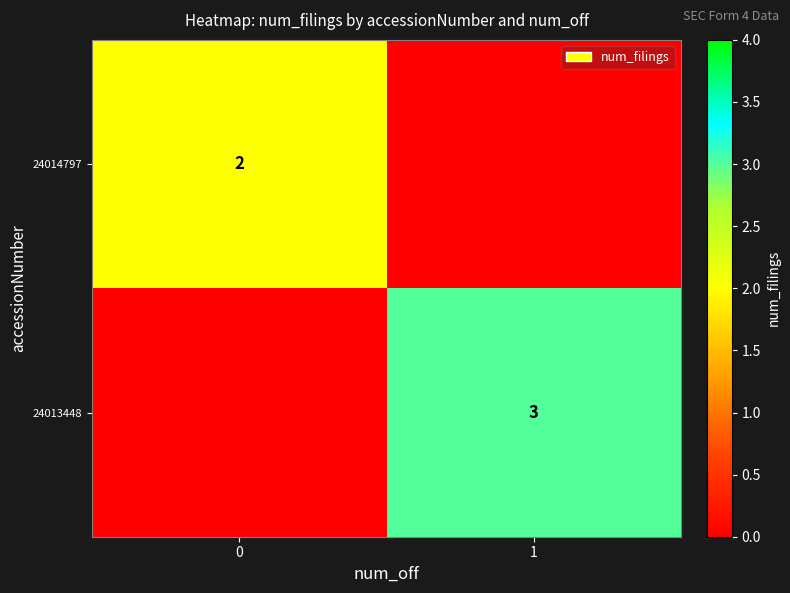

Count the number of data series in this chart.

2